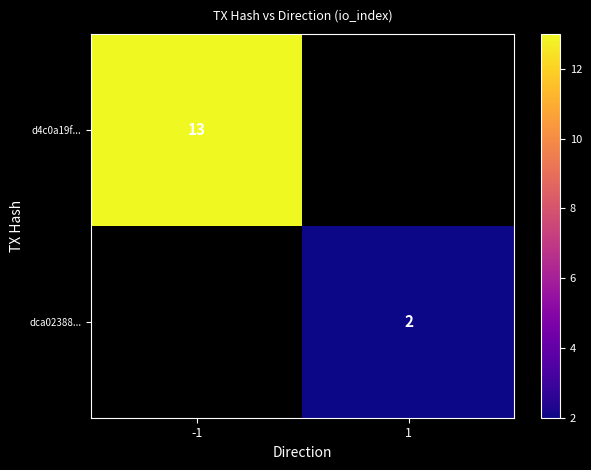

True or false: d4c0a19f... has a value of 5 at -1.

False